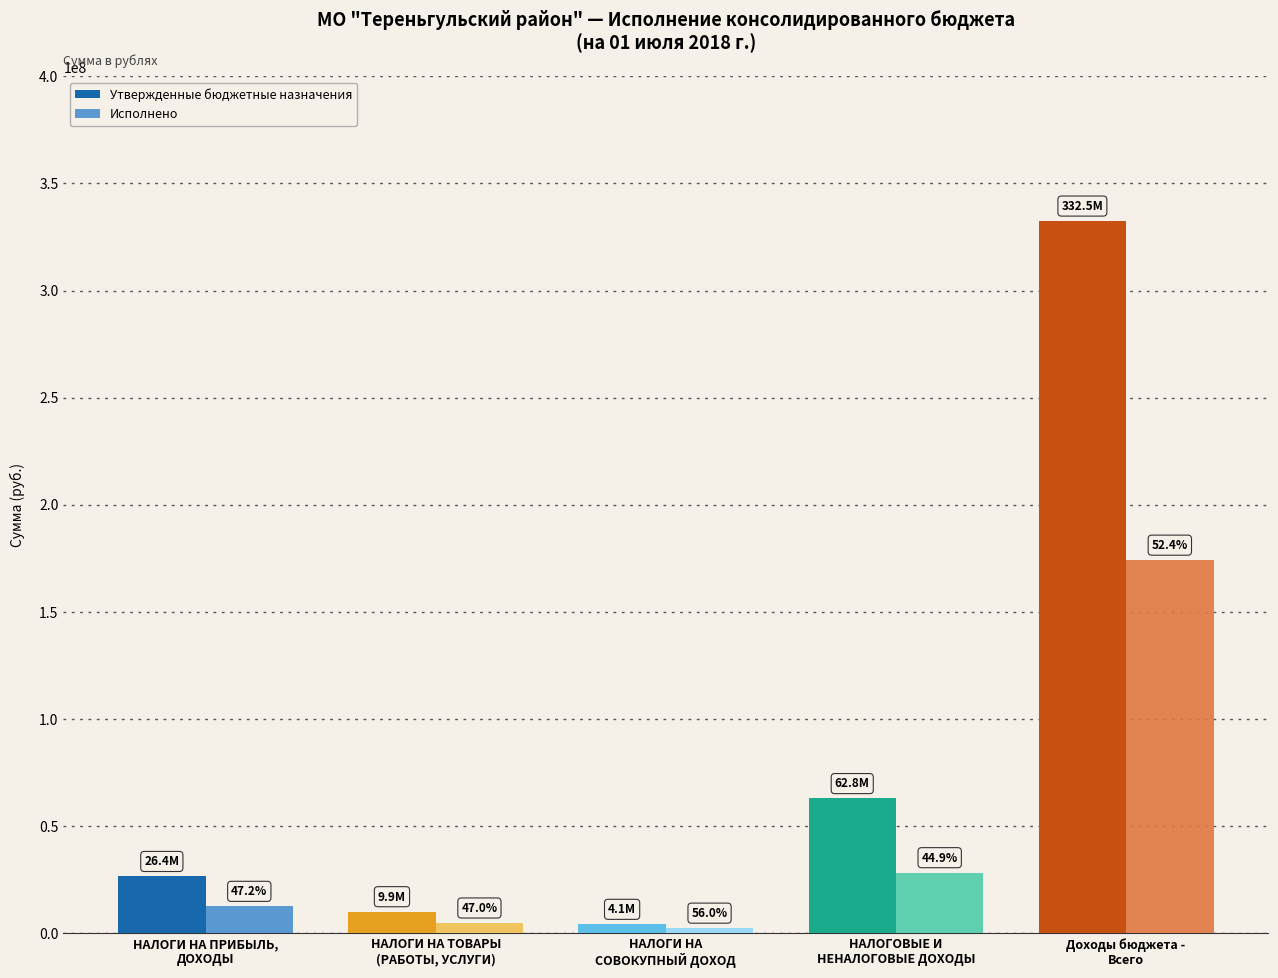

What are all the series names shown in the legend?

Утвержденные бюджетные назначения, Исполнено